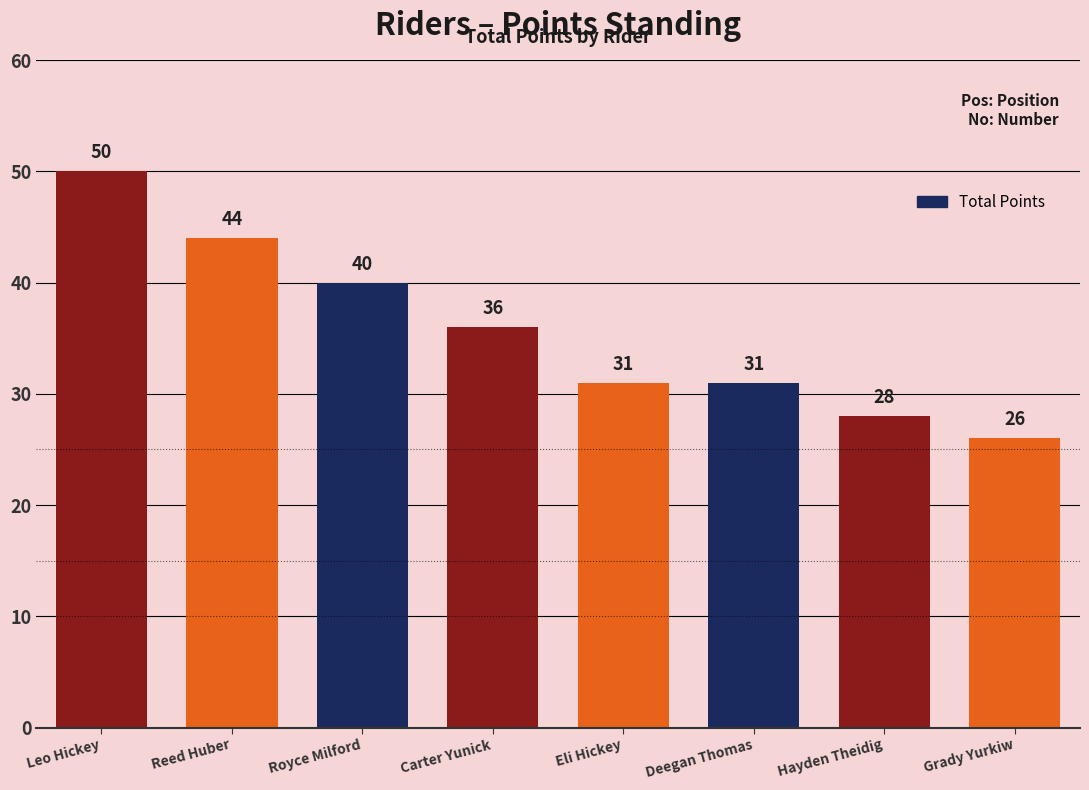

What position from the left is Royce Milford?

3